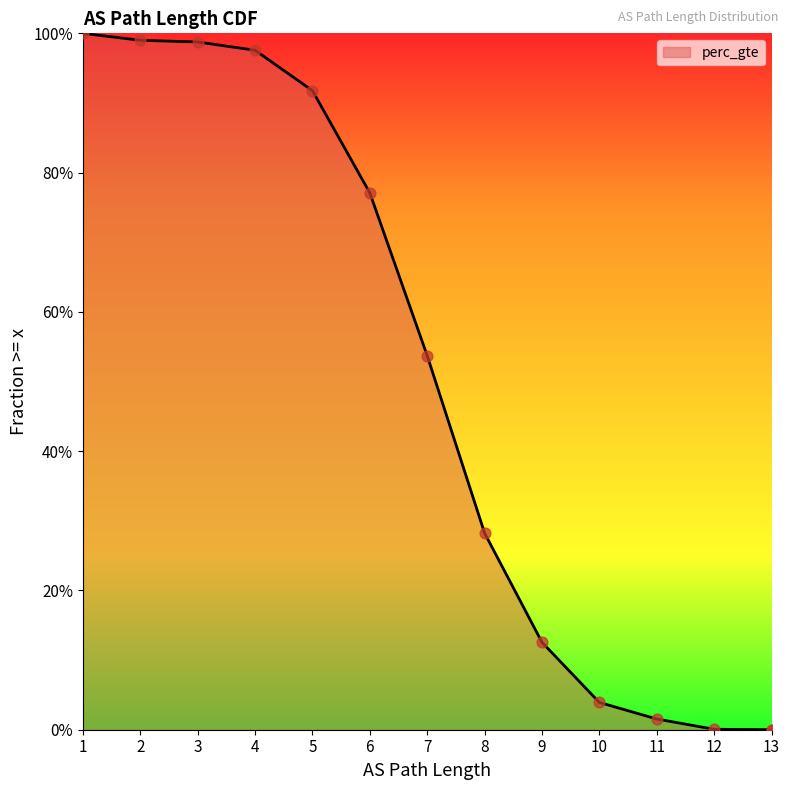

Between 9 and 10, which is larger?

9